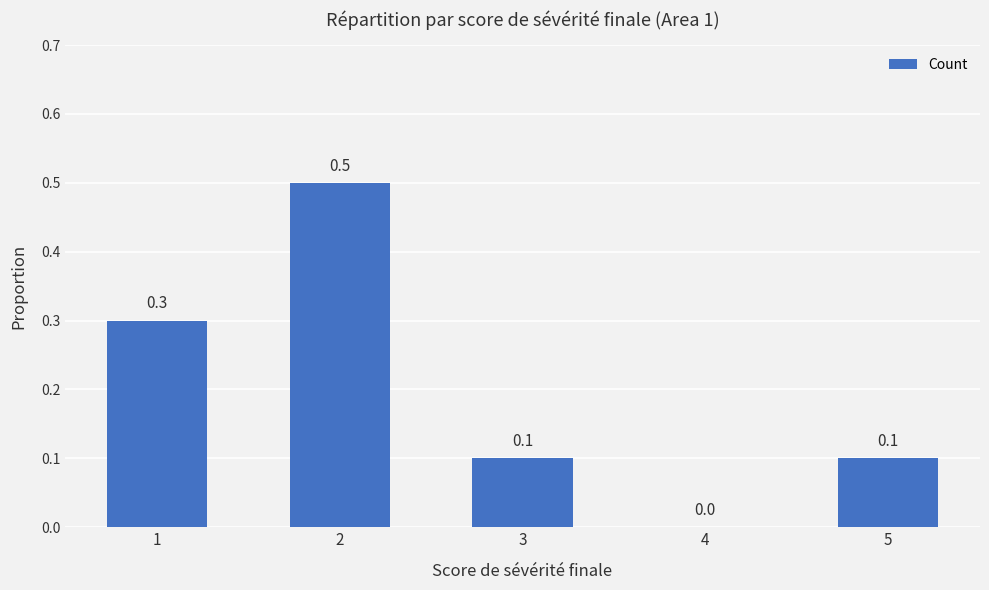

What is the maximum value shown in the chart?

0.5